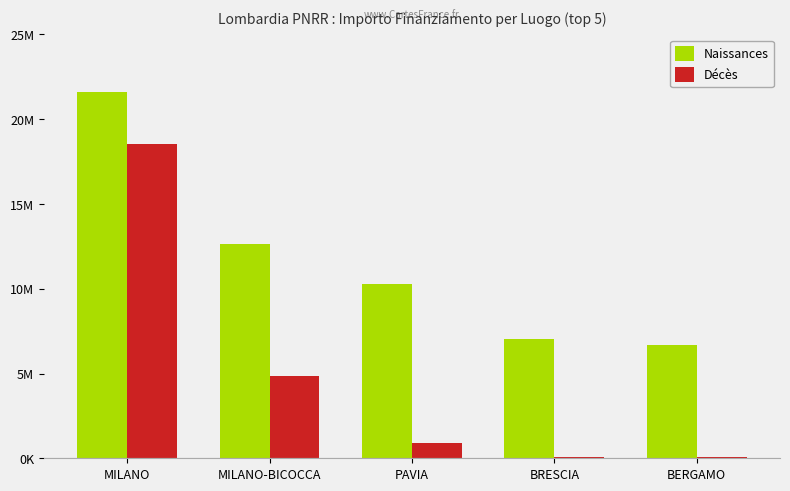

Reading left to right, extract all data points from this chart.

Naissances: 21615132.0	12608826.0	10267188.0	7024917.0	6664665.0
Décès: 18552987.0	4863405.0	900630.0	96064.0	54144.9